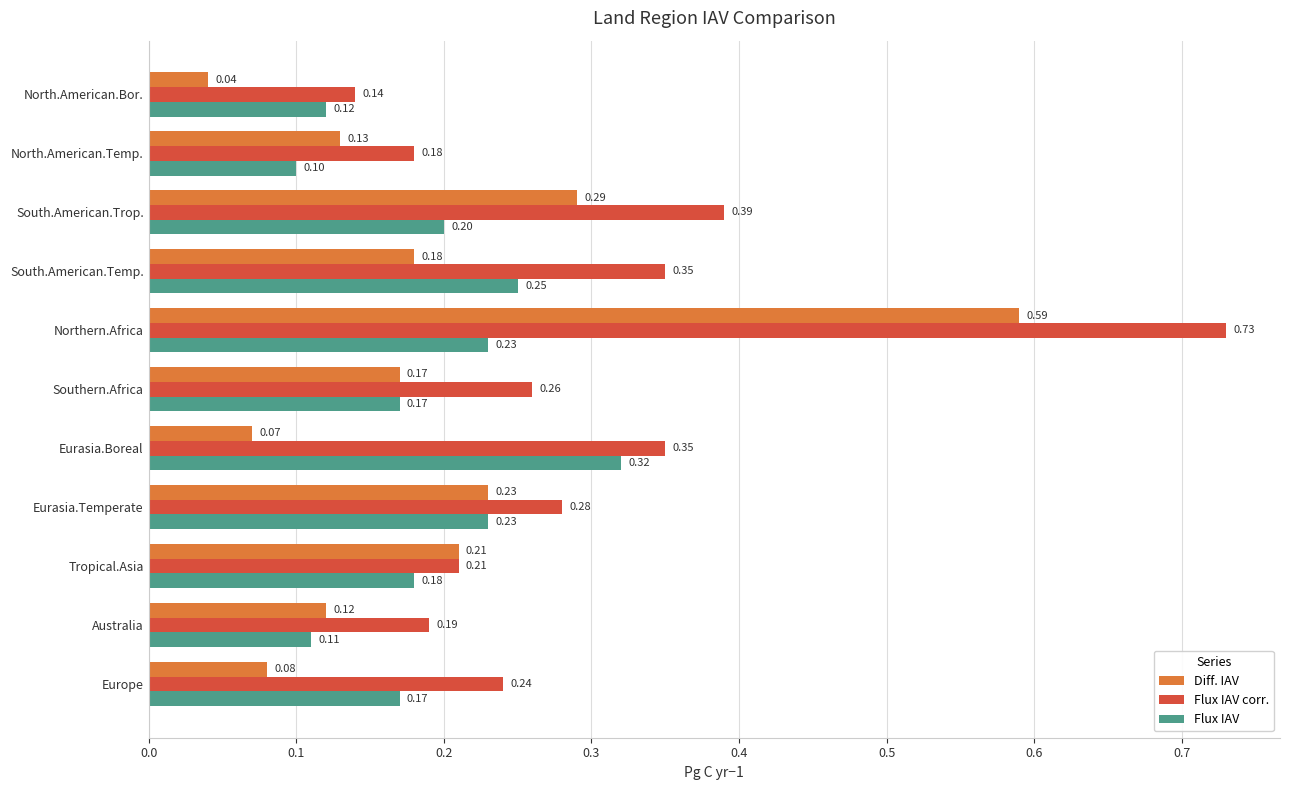

At which label is Flux IAV corr. closest to 0?

North.American.Bor.